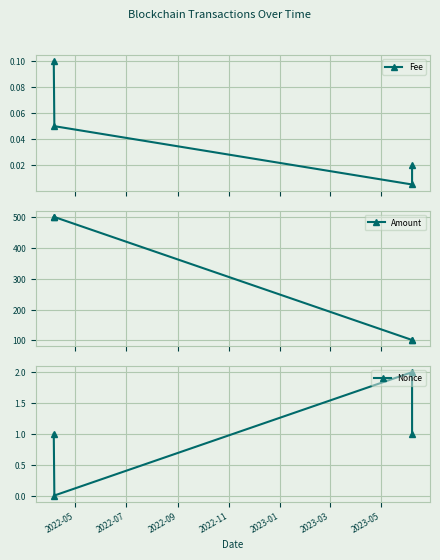

True or false: Fee has more than 0 points higher than both neighbors.

False